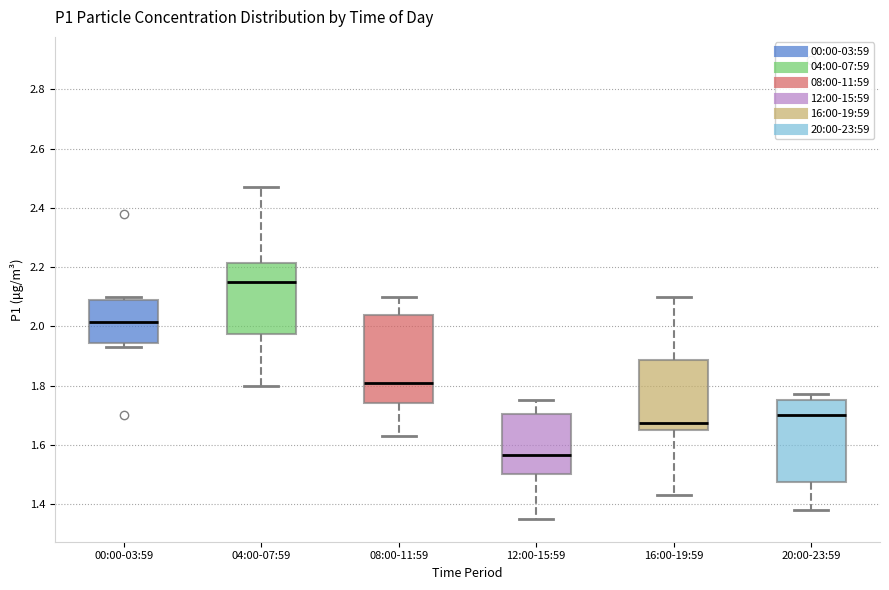

Reading left to right, read every box against the y-axis: the position of its median line, the range the box covers, and the ends of its whiskers. The values are not printed on the chart, so give them approximately, as read against the axis.

00:00-03:59: median 2.02, box 1.94 to 2.08, whiskers 1.94 (just below the box's lower edge) to 2.10
04:00-07:59: median 2.16, box 1.98 to 2.22, whiskers 1.80 to 2.48
08:00-11:59: median 1.82, box 1.74 to 2.04, whiskers 1.64 to 2.10
12:00-15:59: median 1.56, box 1.50 to 1.70, whiskers 1.36 to 1.76
16:00-19:59: median 1.68, box 1.66 to 1.88, whiskers 1.44 to 2.10
20:00-23:59: median 1.70, box 1.48 to 1.76, whiskers 1.38 to 1.78